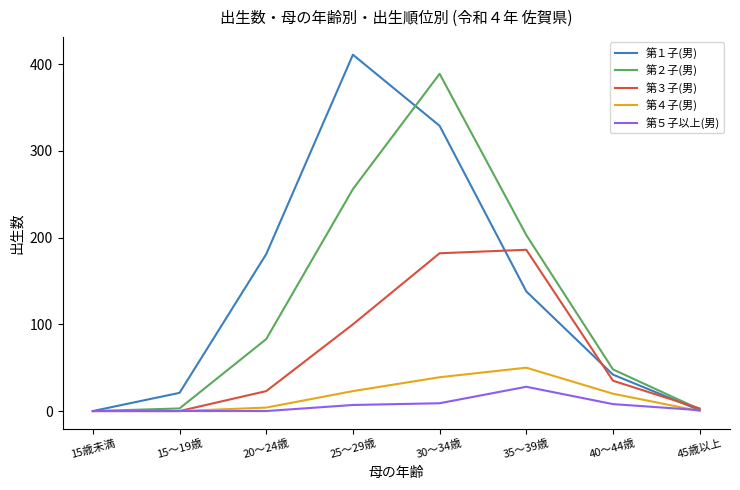

Which series has the largest range (max minus min)?

第１子(男)